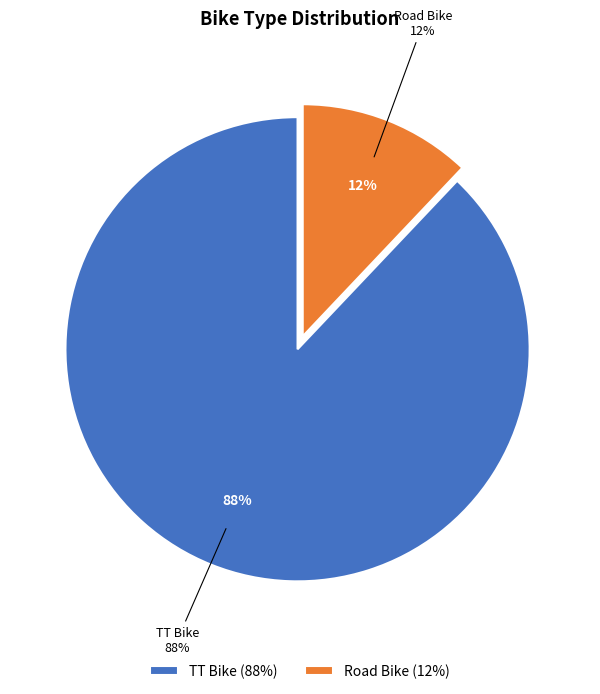

Rank the categories by value from lowest to highest.

Road Bike, TT Bike